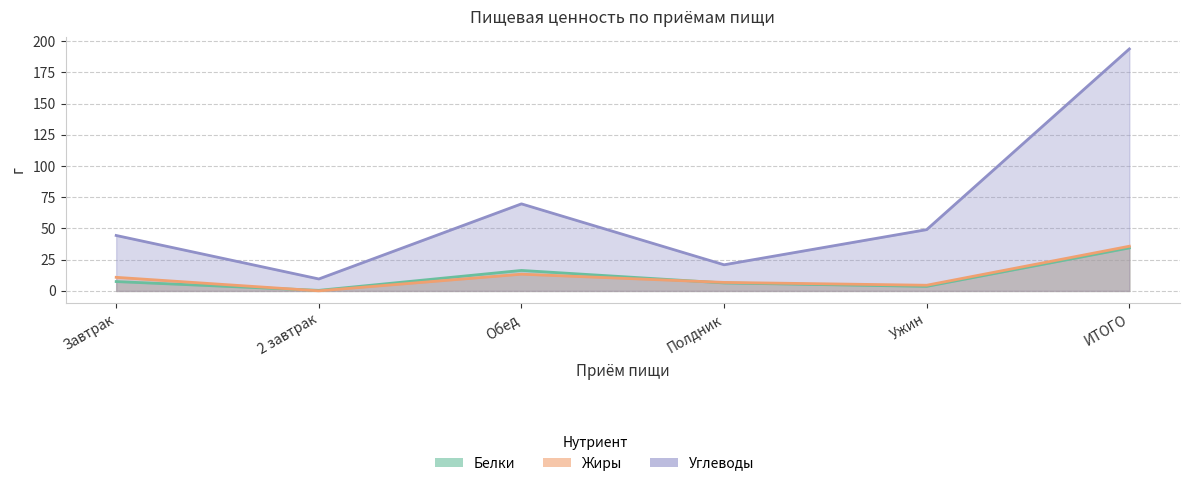

Which series has the largest total across all categories?

Углеводы